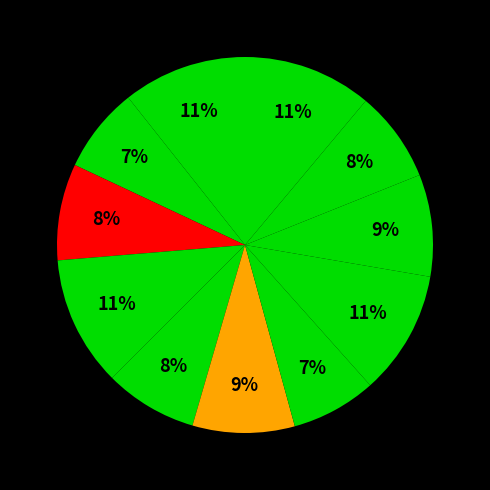

Count the number of slices in the pie.

11